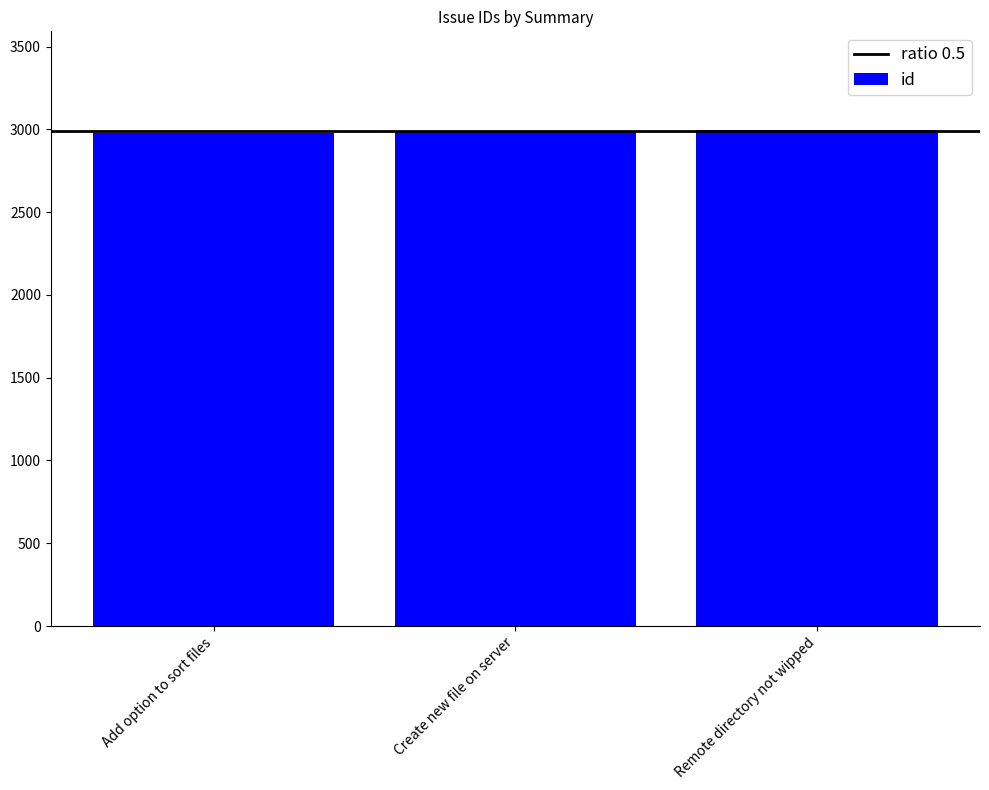

What value does the data have at Add option to sort files?

2978